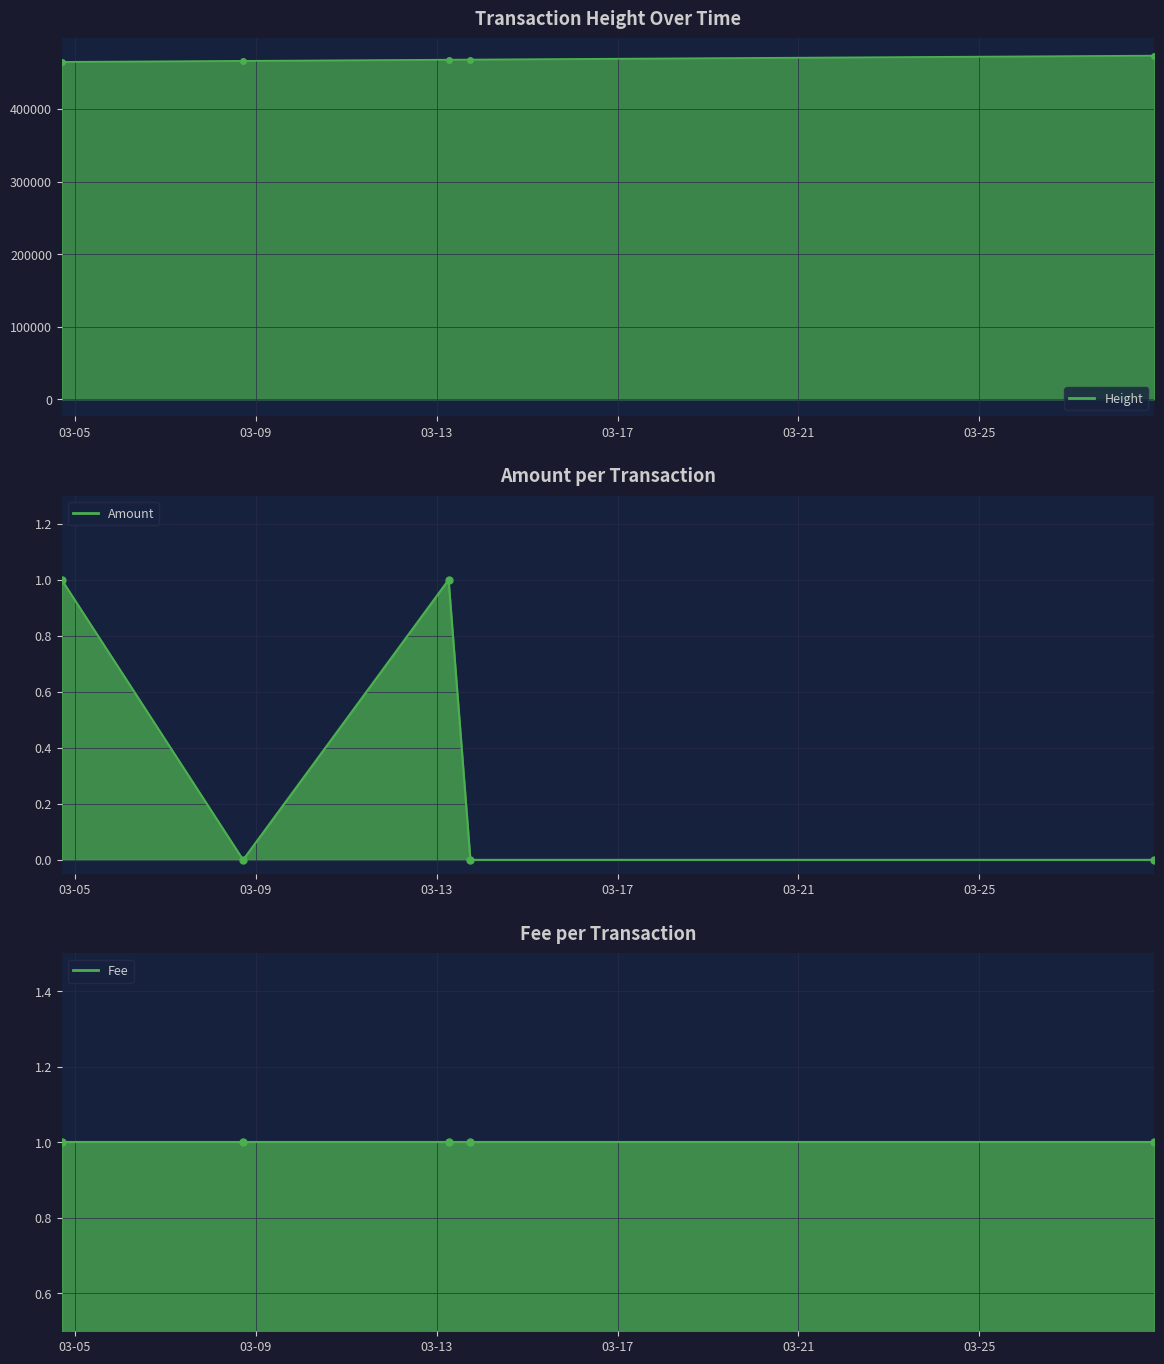

Rank the categories by Amount value from lowest to highest.

2018-03-08 17:14:18, 2018-03-13 17:52:21, 2018-03-28 20:57:19, 2018-03-04 16:57:41, 2018-03-13 06:17:17